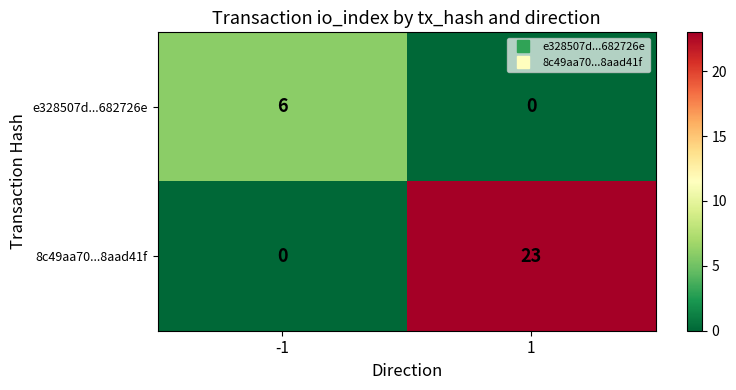

What is the approximate value of e328507d...682726e at -1?

6